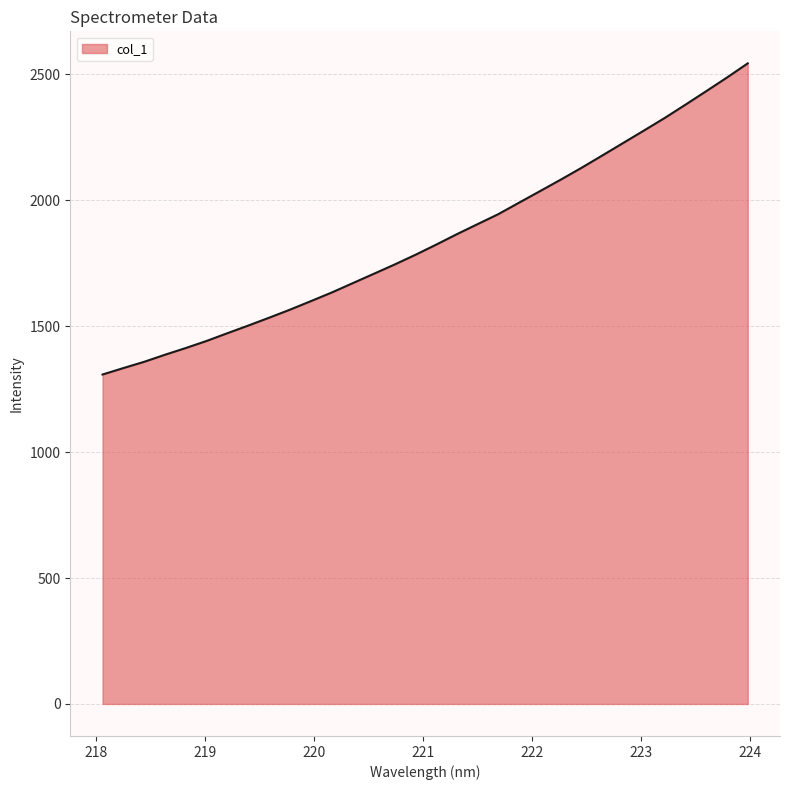

What is the maximum value shown in the chart?

2543.8